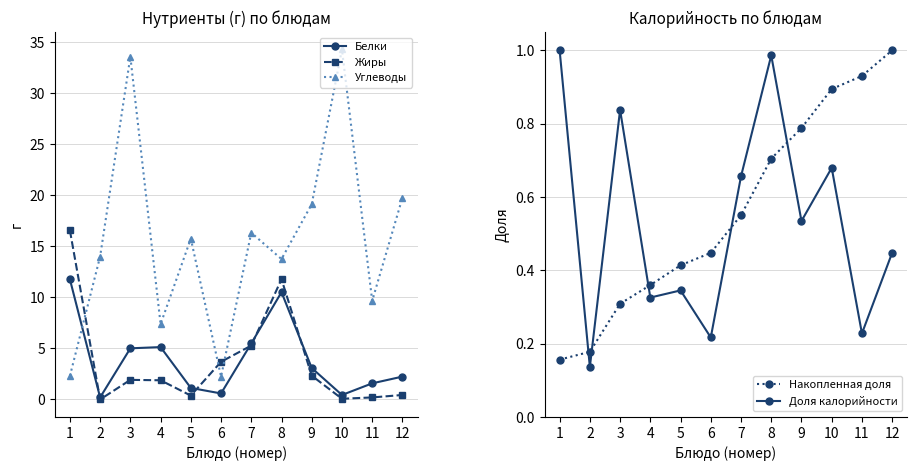

Between 6 and 11, which series saw the biggest shift?

Углеводы